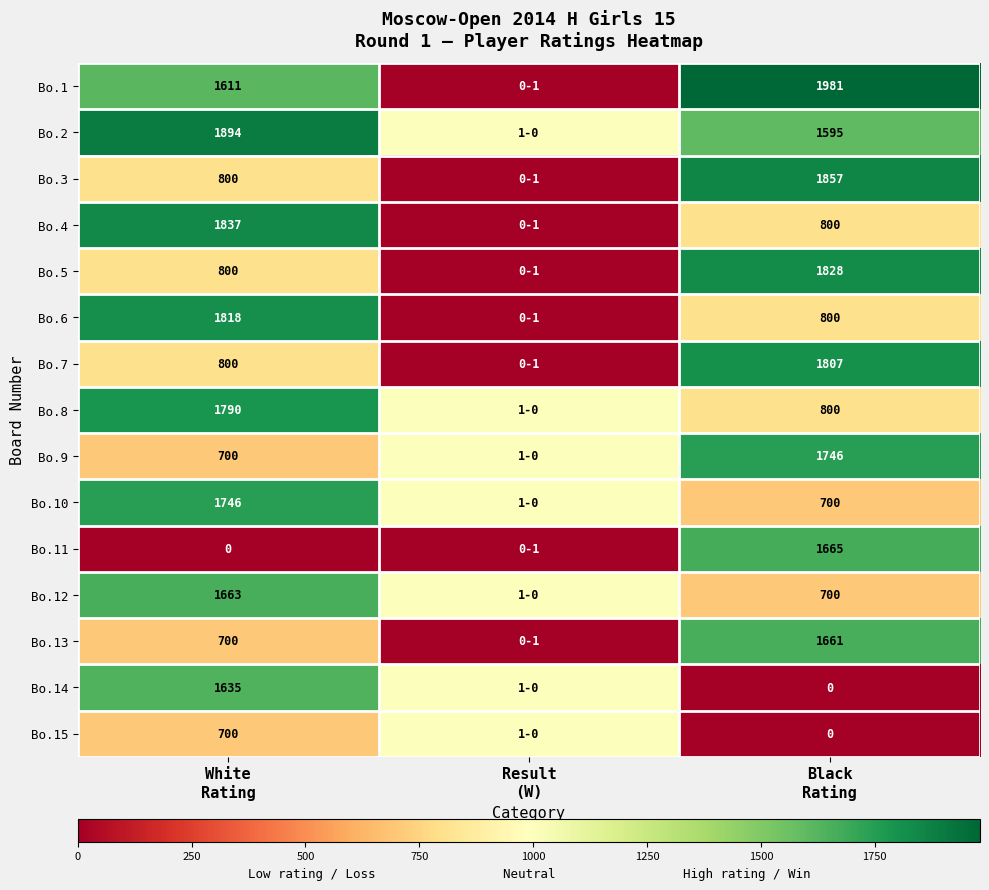

Is it true that Bo.8 equals 2805 at White Rating?

False